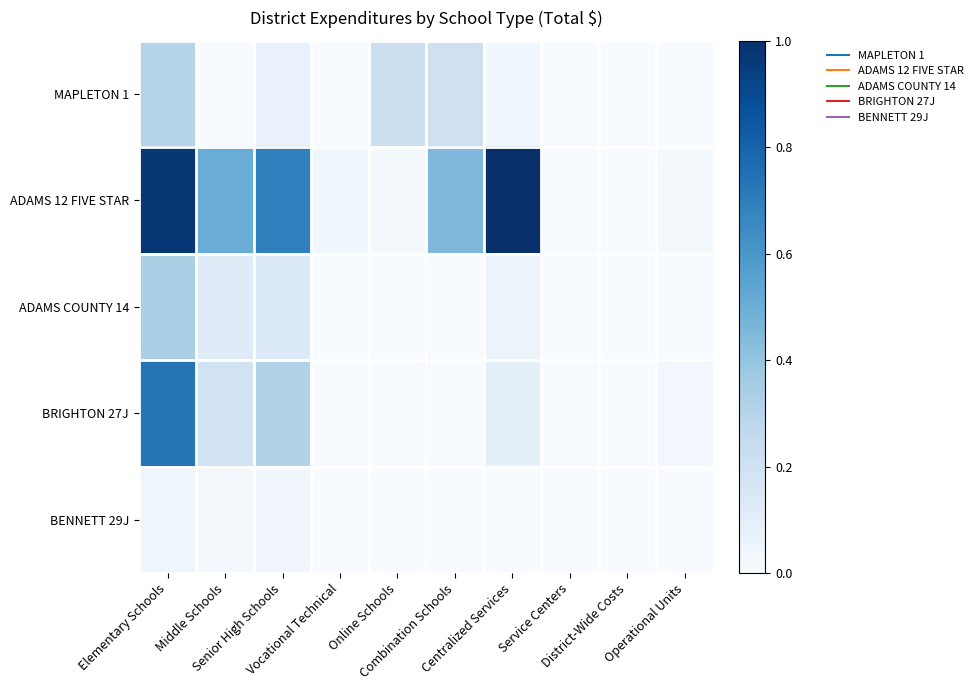

List the series in order of their peak value, lowest first.

BENNETT 29J, MAPLETON 1, ADAMS COUNTY 14, BRIGHTON 27J, ADAMS 12 FIVE STAR